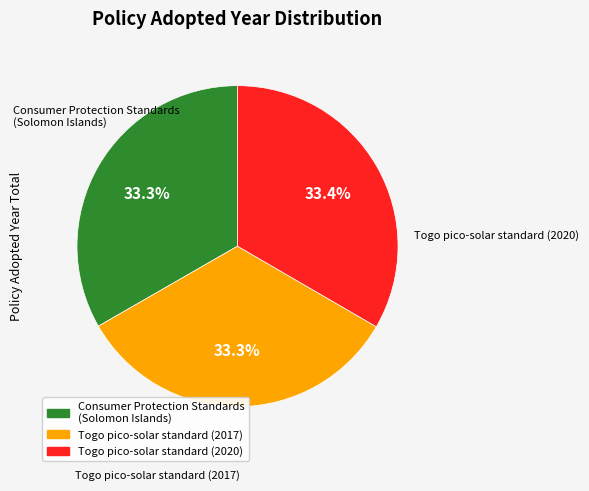

Approximately how many times larger is the value at Togo pico-solar standard (2020) compared to Togo pico-solar standard (2017)?

1.0